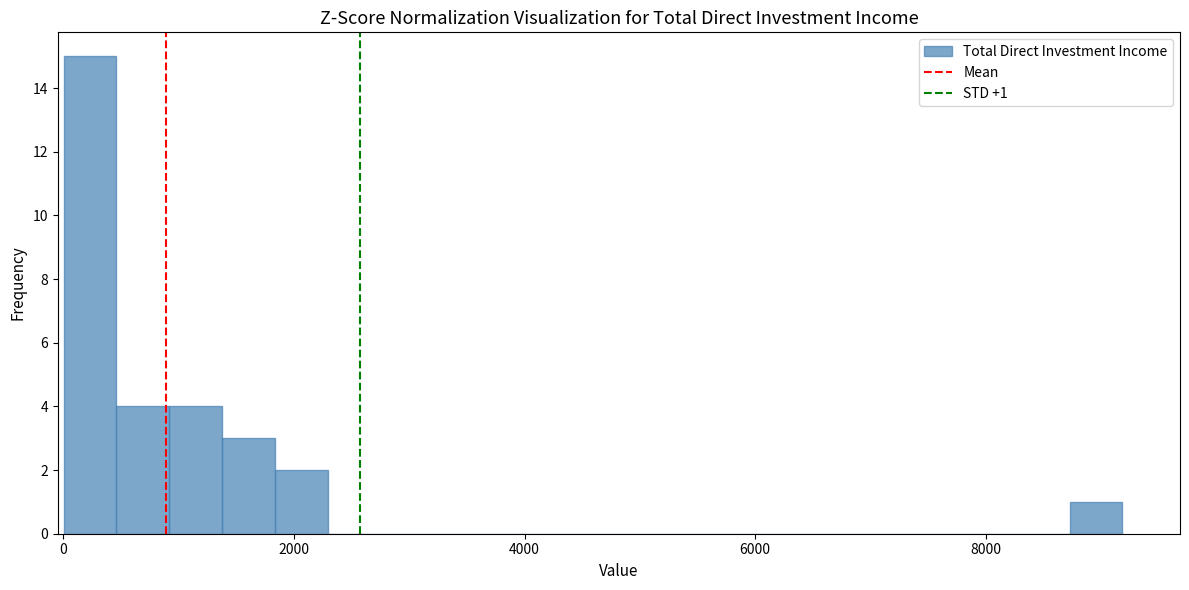

Around what value on the x-axis is the tallest bar? Give the approximate position of its centre, as read against the axis.

200